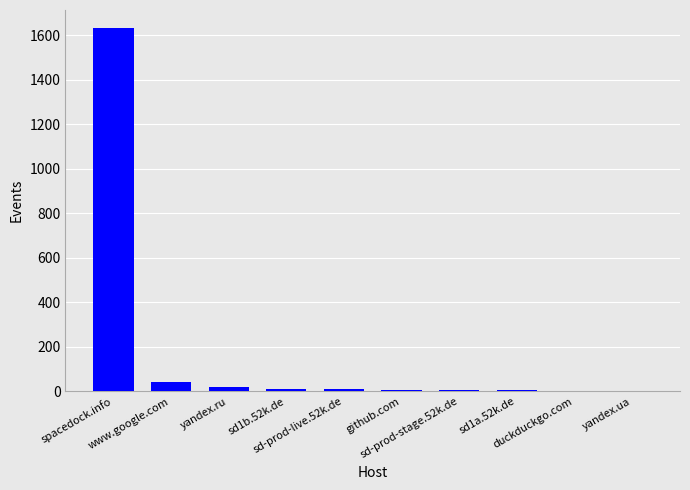

What is the sum of all values?

1740